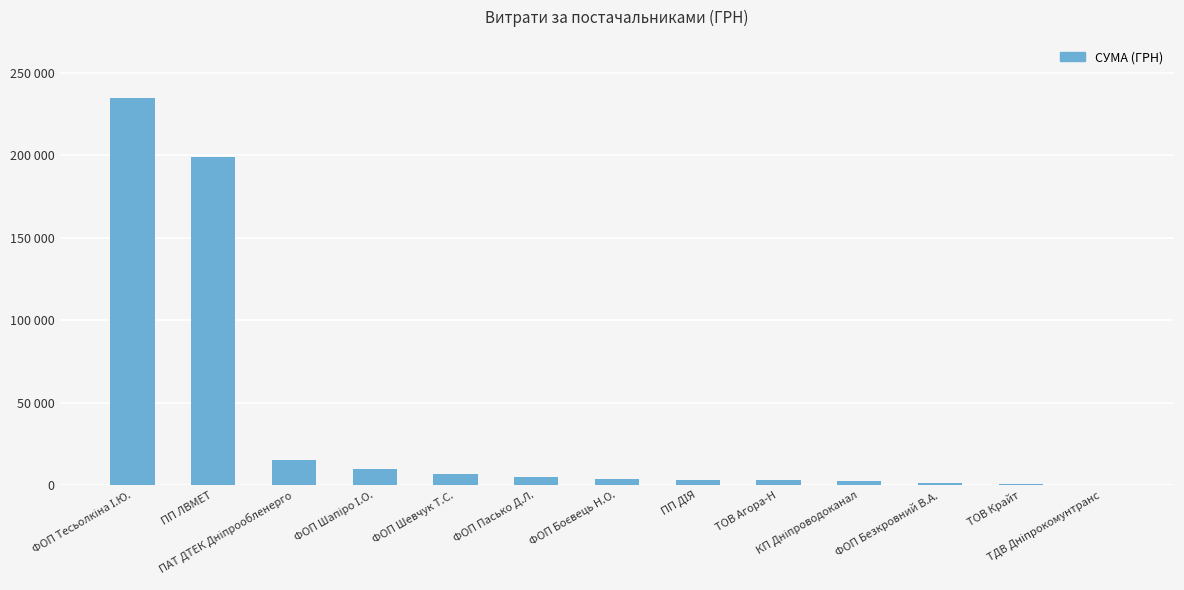

Is it true that the value at ФОП Боєвець Н.О. is 3585.9?

True